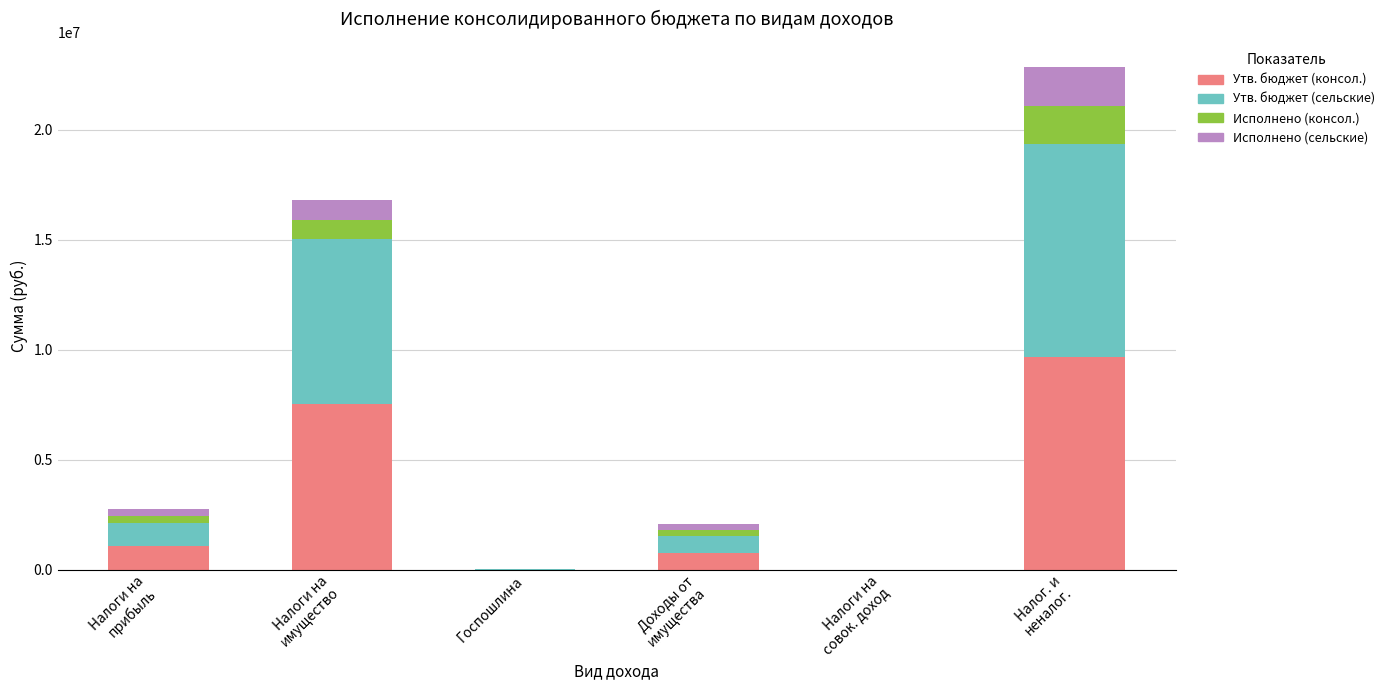

What is the maximum value for Утв. бюджет (консол.)?

9680000.0